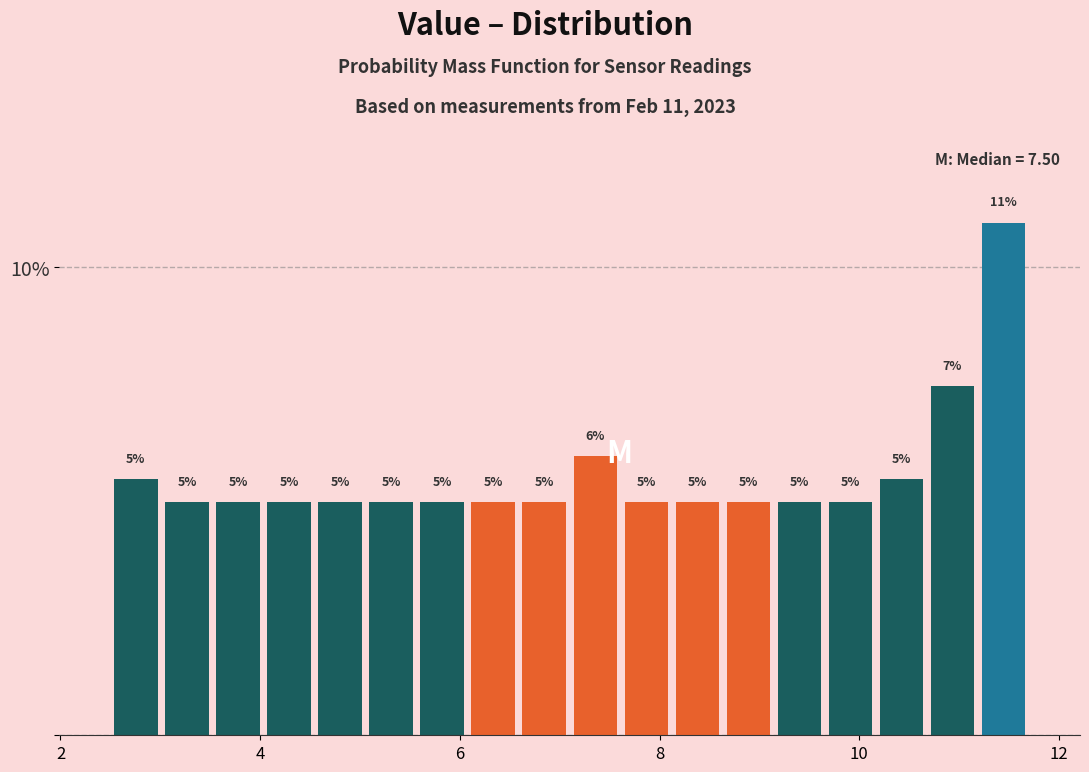

Around what value on the x-axis is the tallest bar? Give the approximate position of its centre, as read against the axis.

11.4